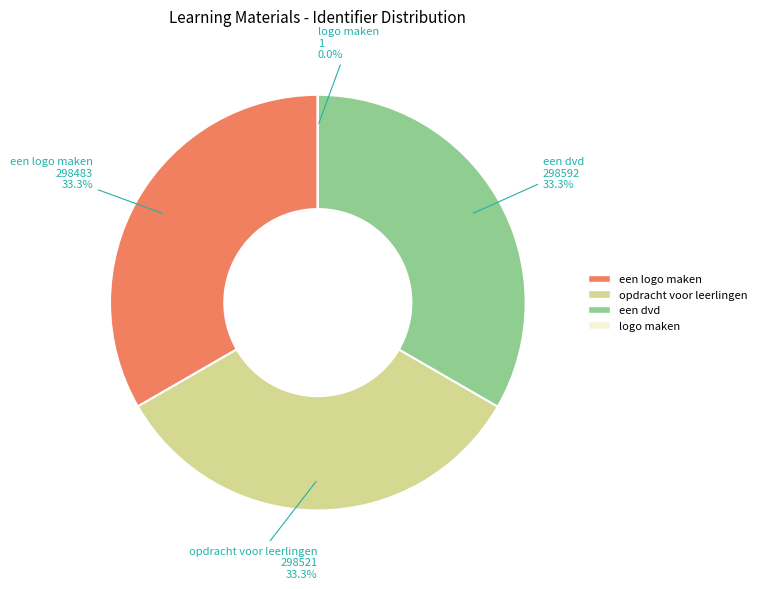

What percentage do een dvd and opdracht voor leerlingen together represent?

66.7%